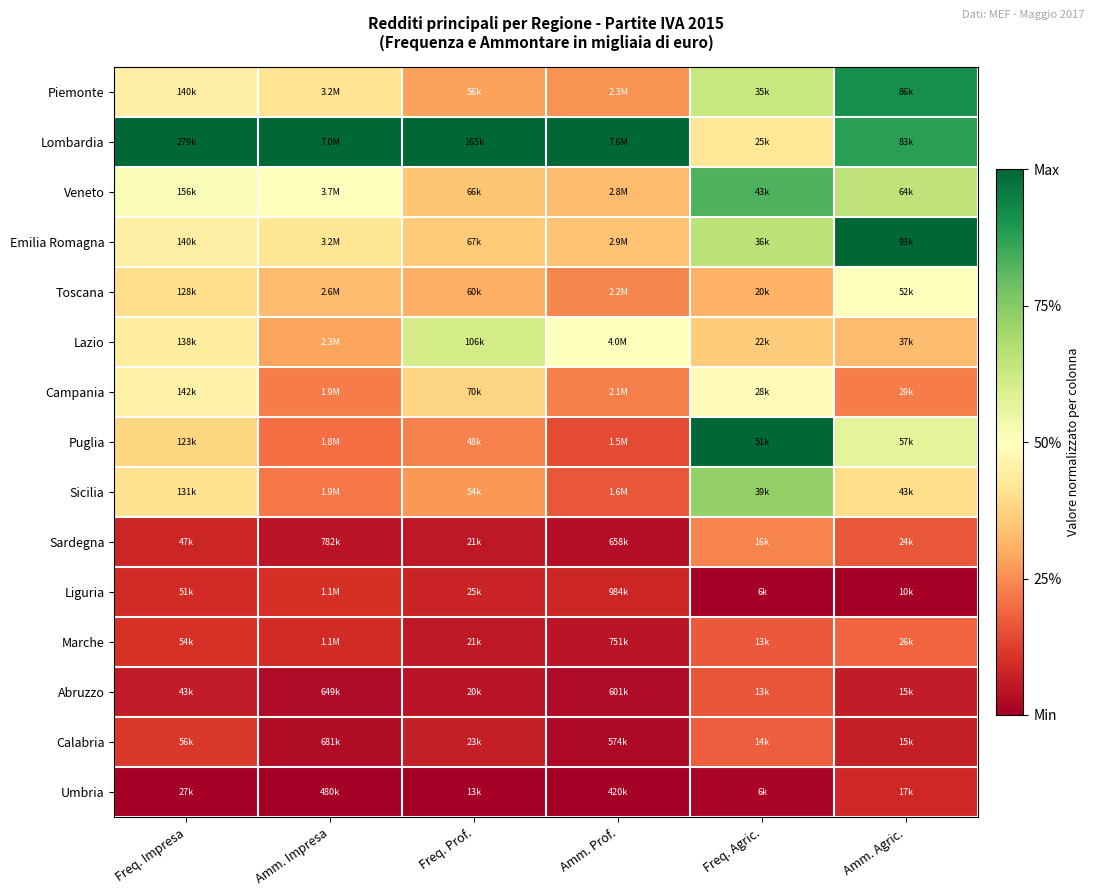

At Amm. Agric., list the series in order from largest to smallest.

Emilia Romagna, Piemonte, Lombardia, Veneto, Puglia, Toscana, Sicilia, Lazio, Campania, Marche, Sardegna, Umbria, Calabria, Abruzzo, Liguria